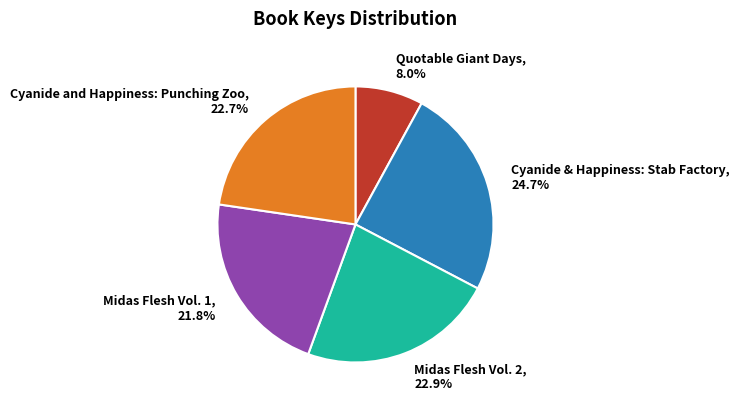

What is the total percentage of Midas Flesh Vol. 2 and Cyanide and Happiness: Punching Zoo?

45.6%